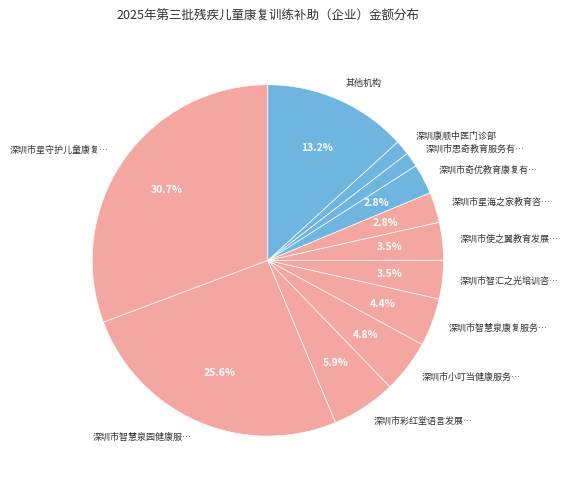

Does 其他机构 represent more than half of the total?

No